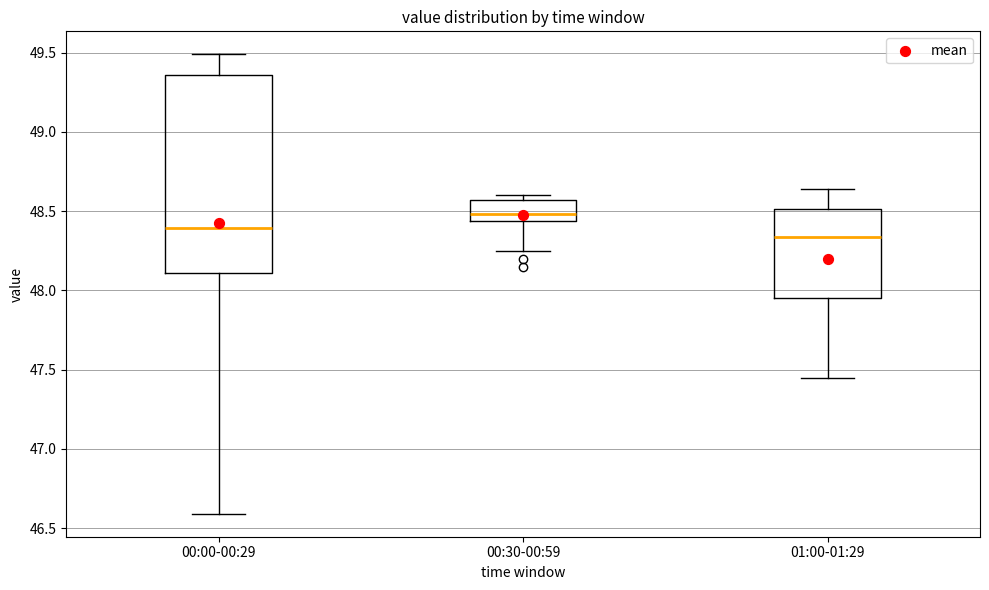

Comparing the boxes themselves (not the whiskers), which one is the tallest?

00:00-00:29